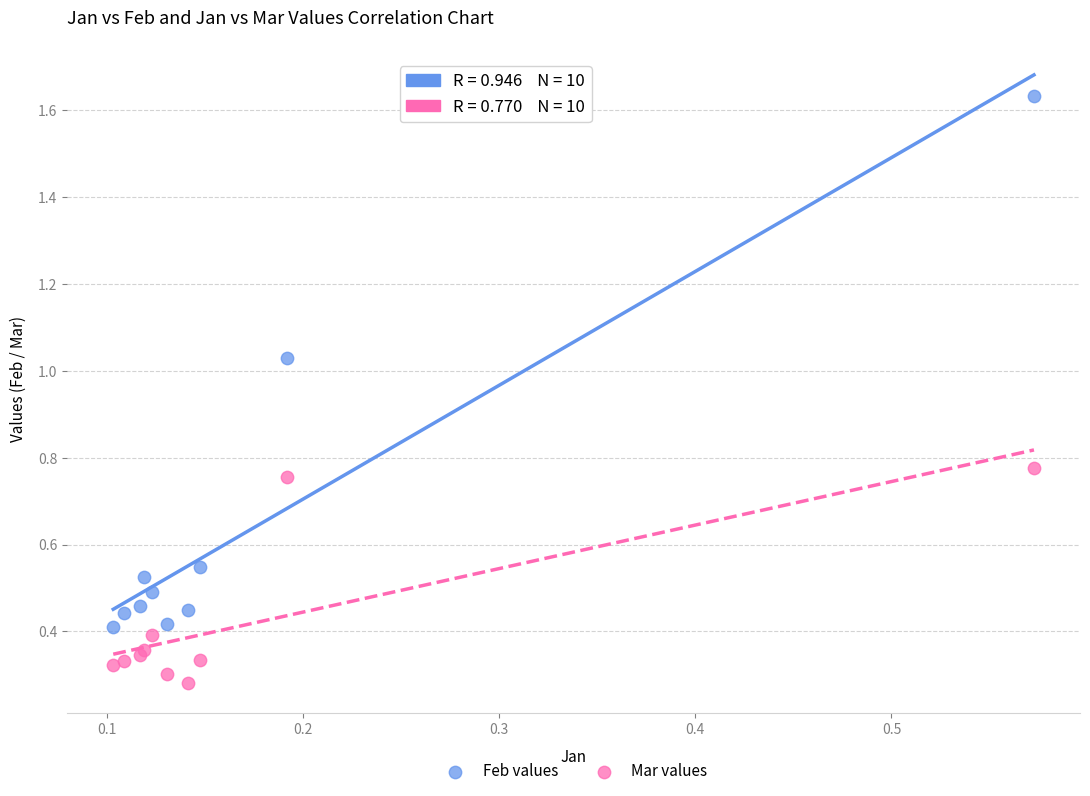

Which series reaches the maximum Y coordinate?

Feb values